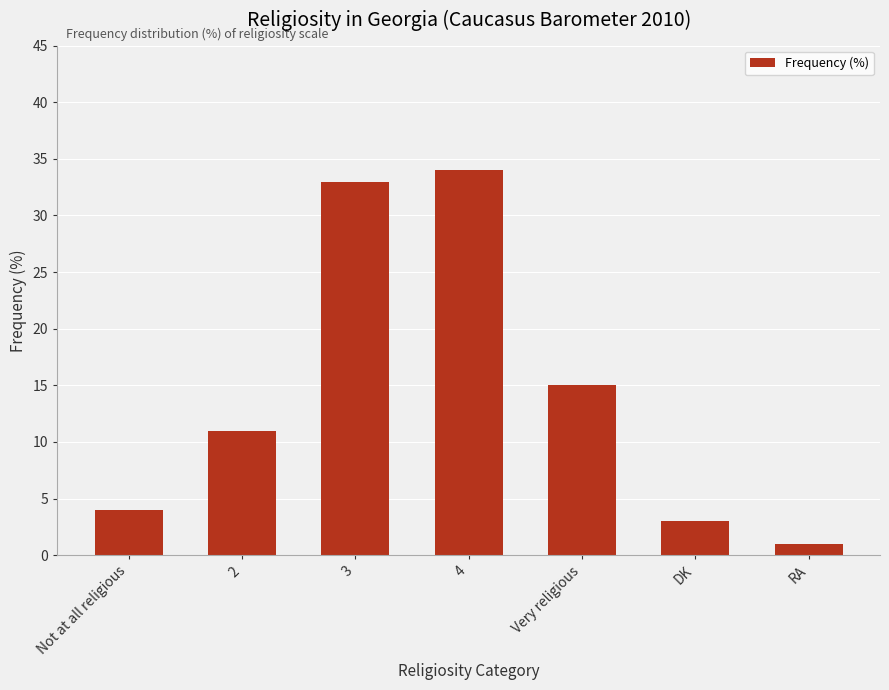

What is the average value?

14